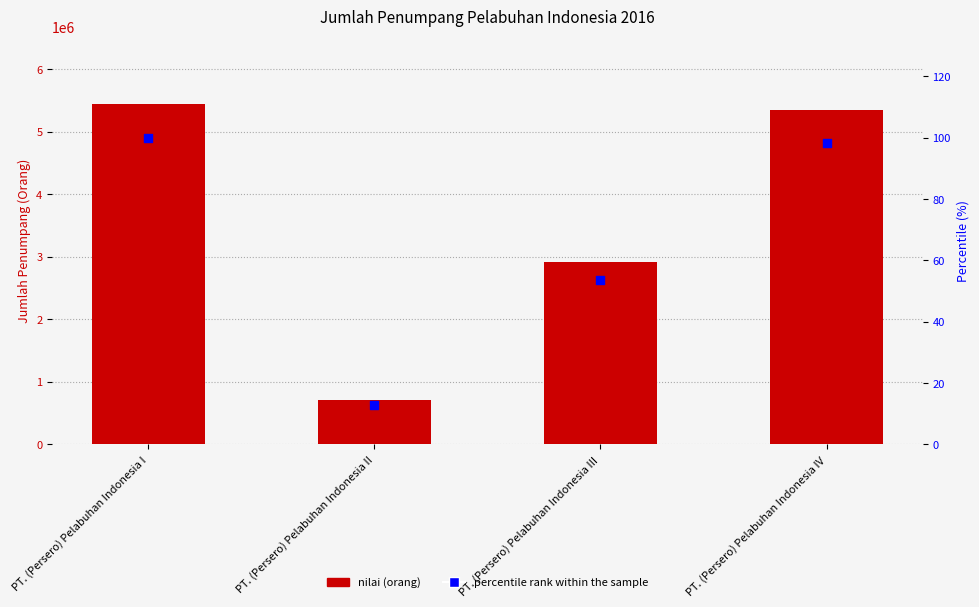

What is the total value across all series at PT. (Persero) Pelabuhan Indonesia II?

707046.0